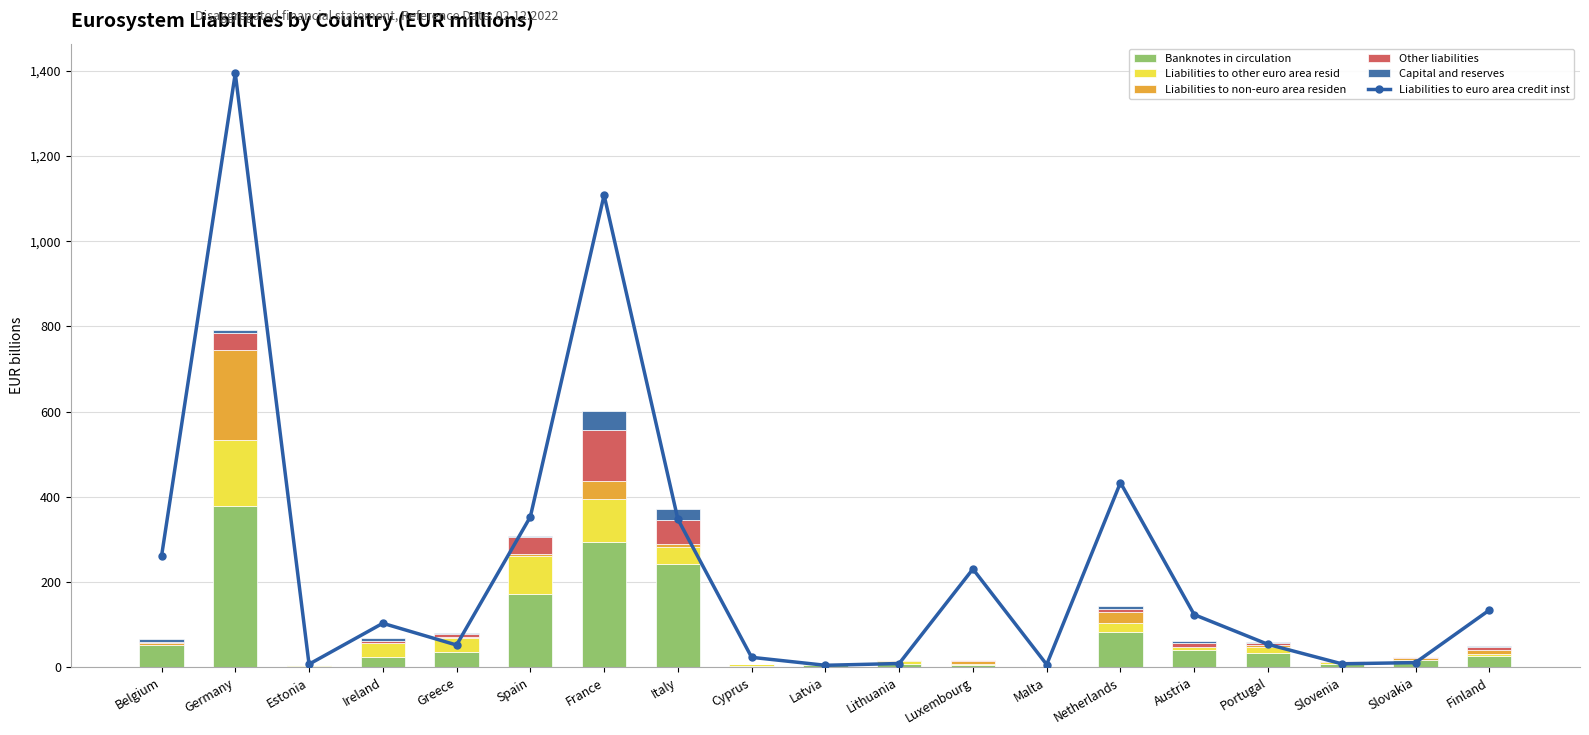

Which series has the largest total across all categories?

Liabilities to euro area credit inst